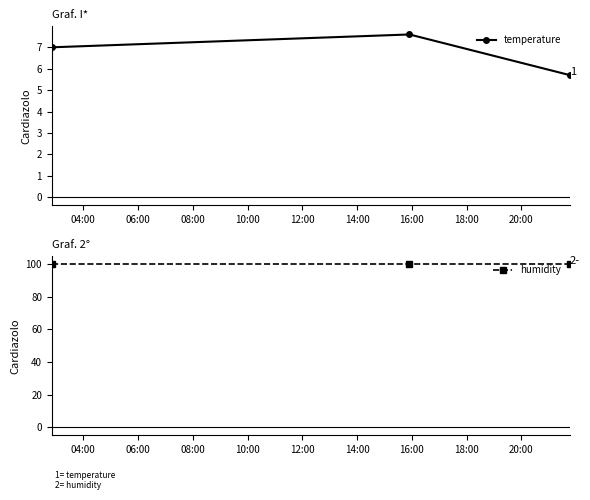

What is the value of the temperature point at the 3rd from the left?

5.7